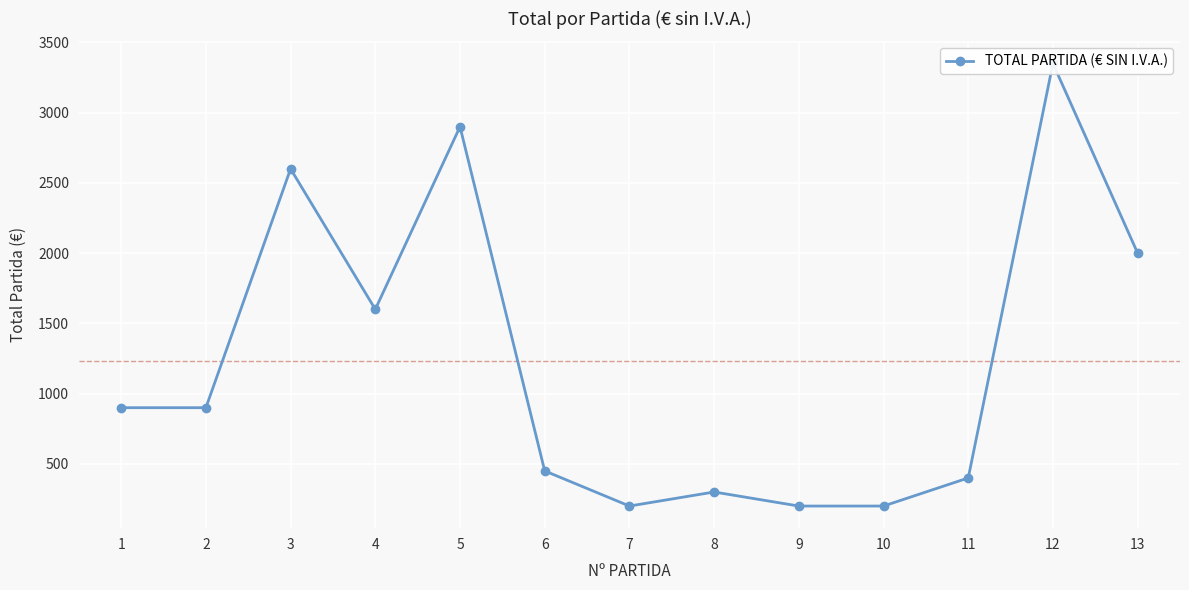

Count the number of categories in the chart.

13